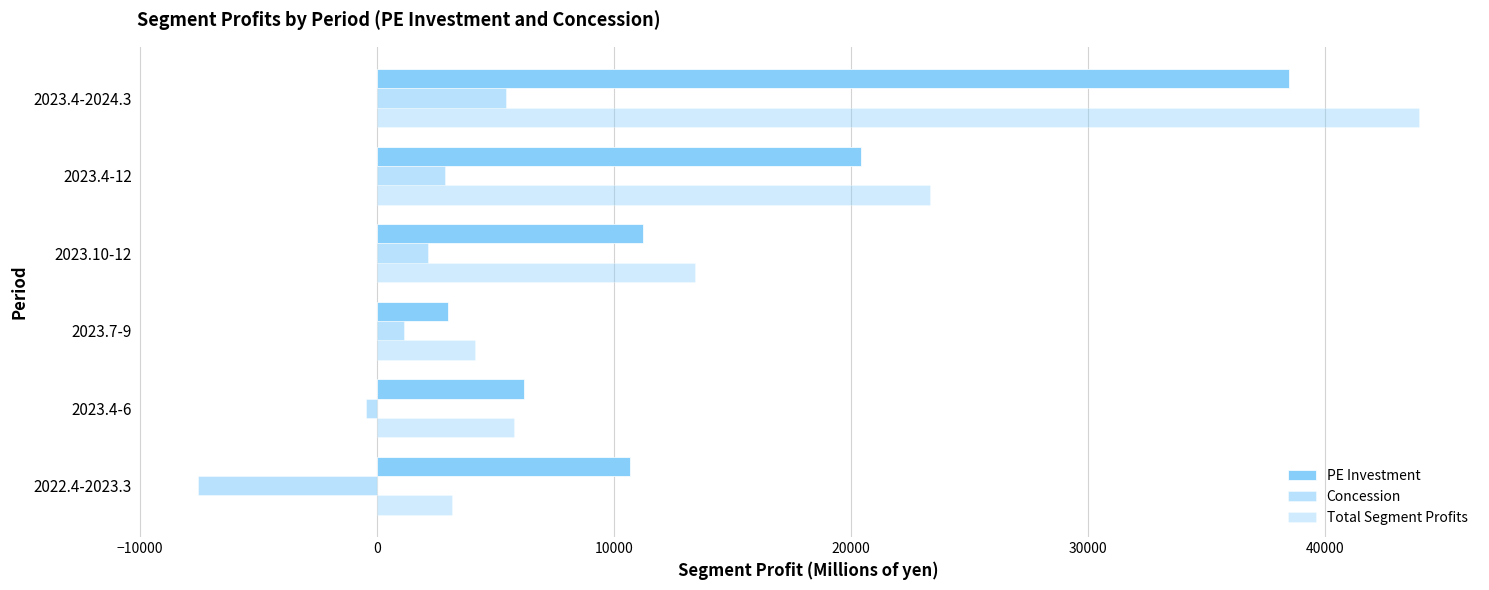

How many values in the Total Segment Profits series are below 13409?

3